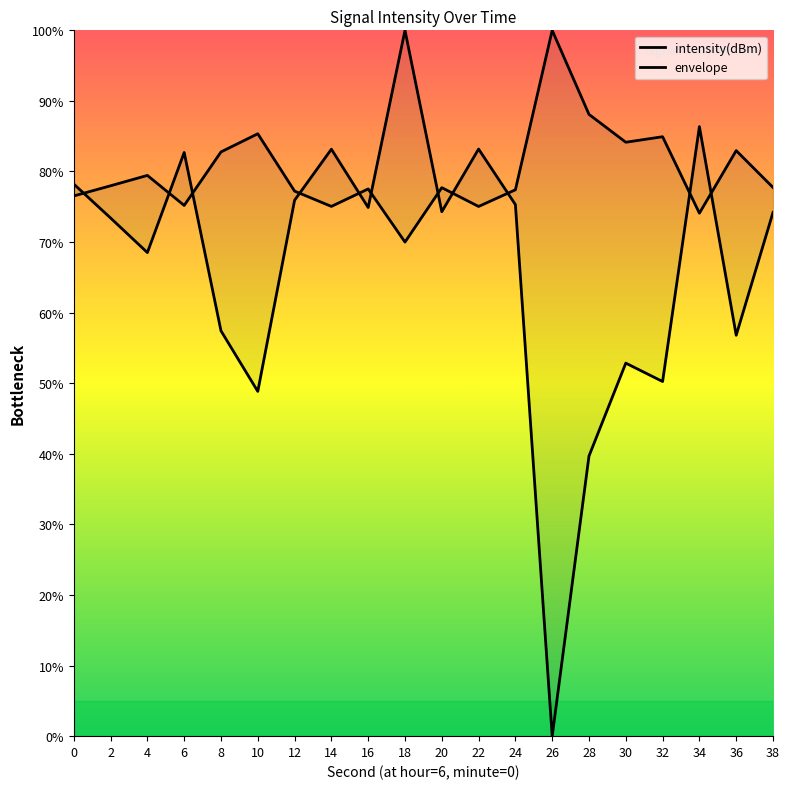

At which label is the value closest to 85?

32